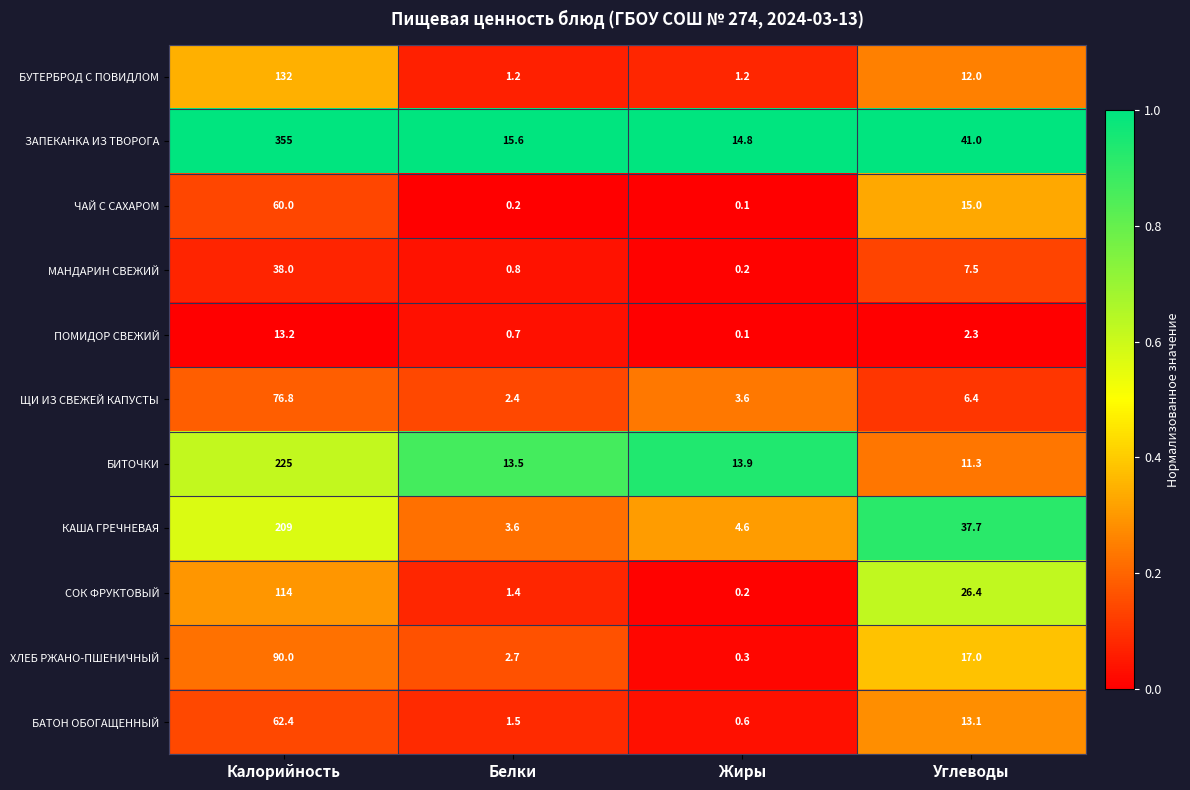

What is the sum of all СОК ФРУКТОВЫЙ values?

142.0